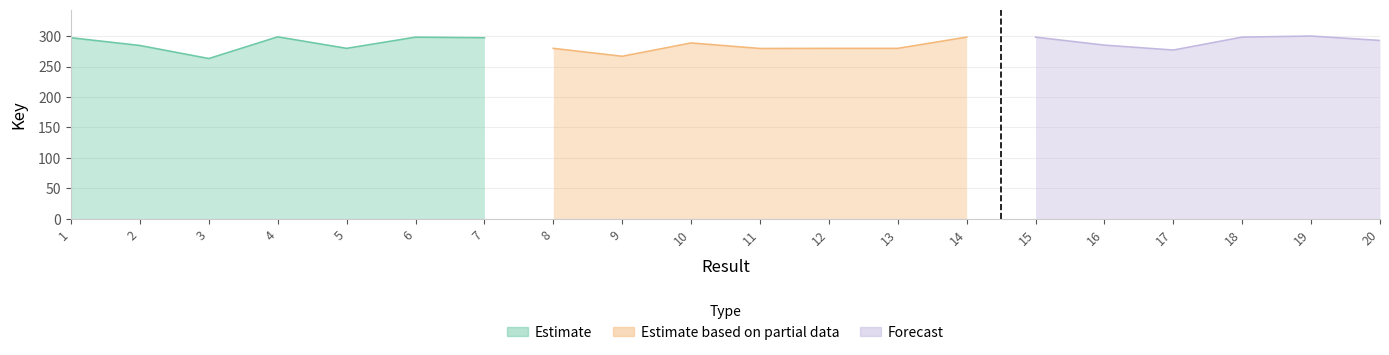

What is the value of the Estimate based on partial data point at the 4th from the left?

279.6